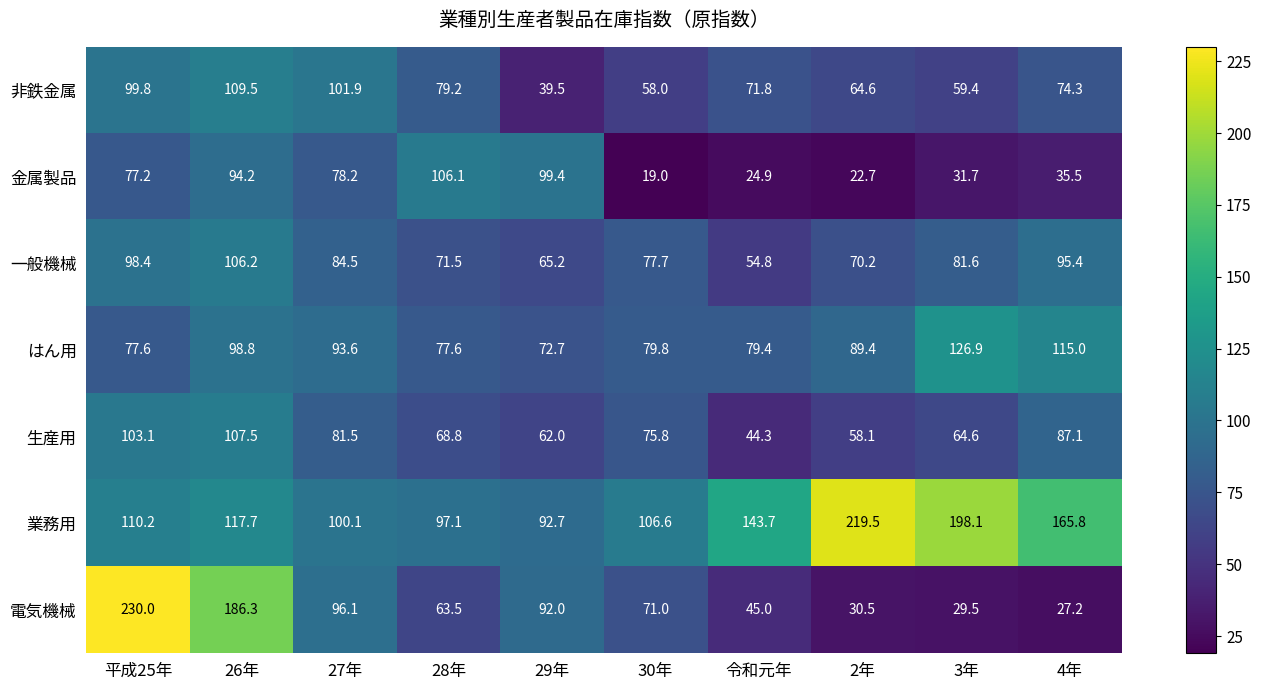

What is the difference between the highest and lowest values at 28年?

42.6